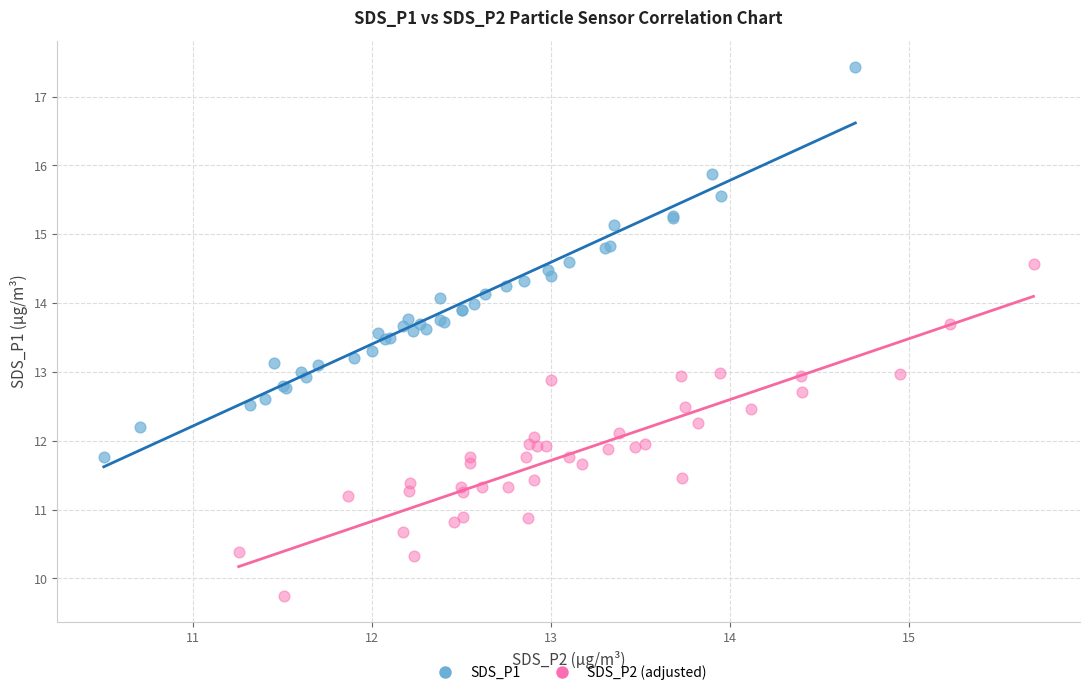

Which series reaches the maximum Y coordinate?

SDS_P1